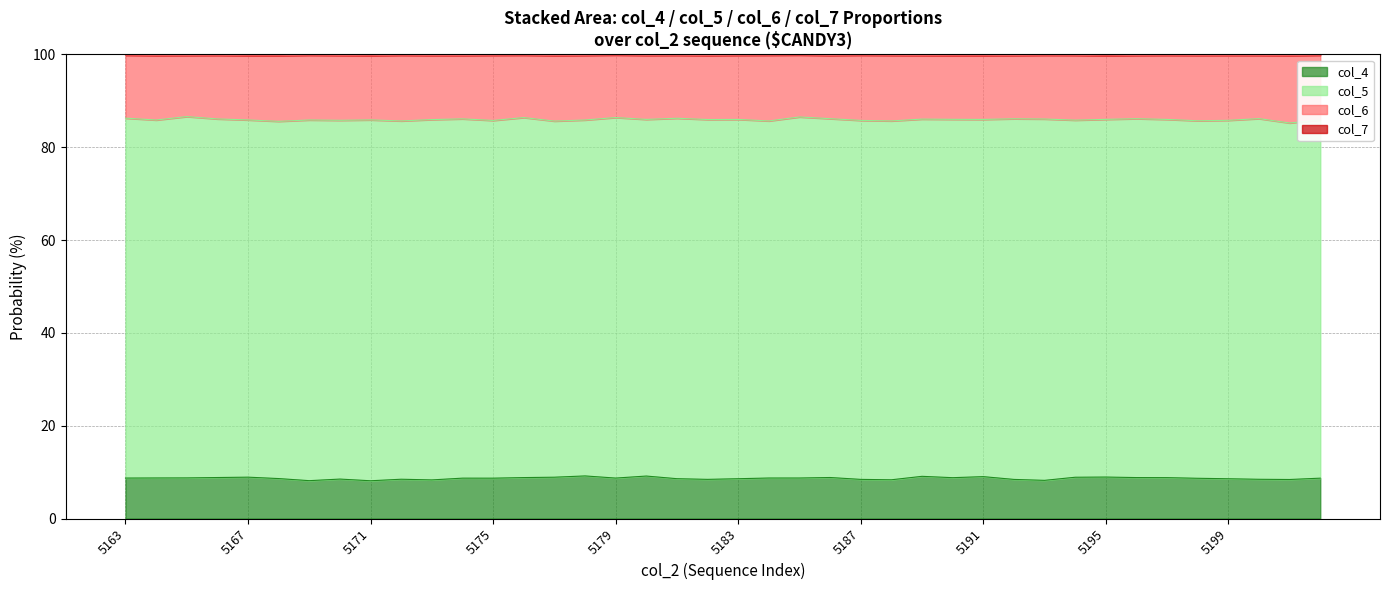

What is the highest value of the col_4 series?

9.2